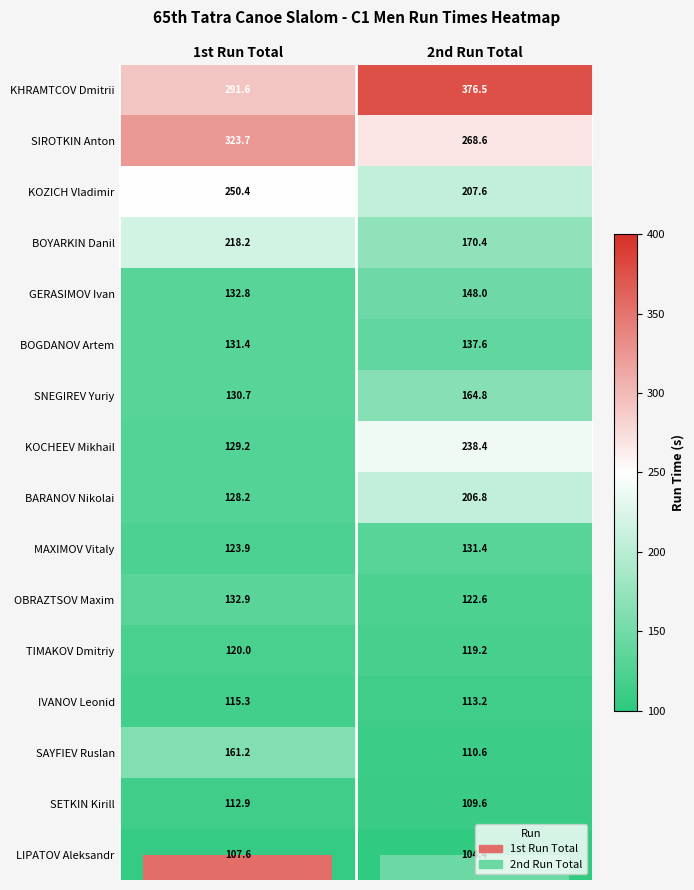

Is it true that GERASIMOV Ivan equals 85.8 at 1st Run Total?

False